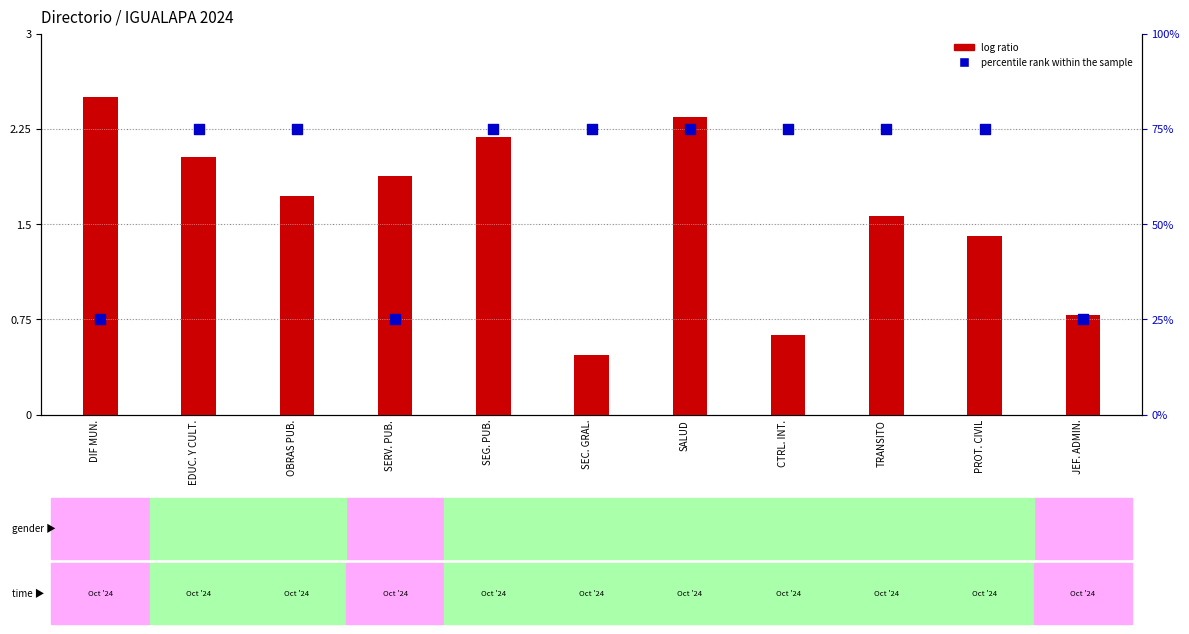

Which series contains the lowest Y value?

log ratio